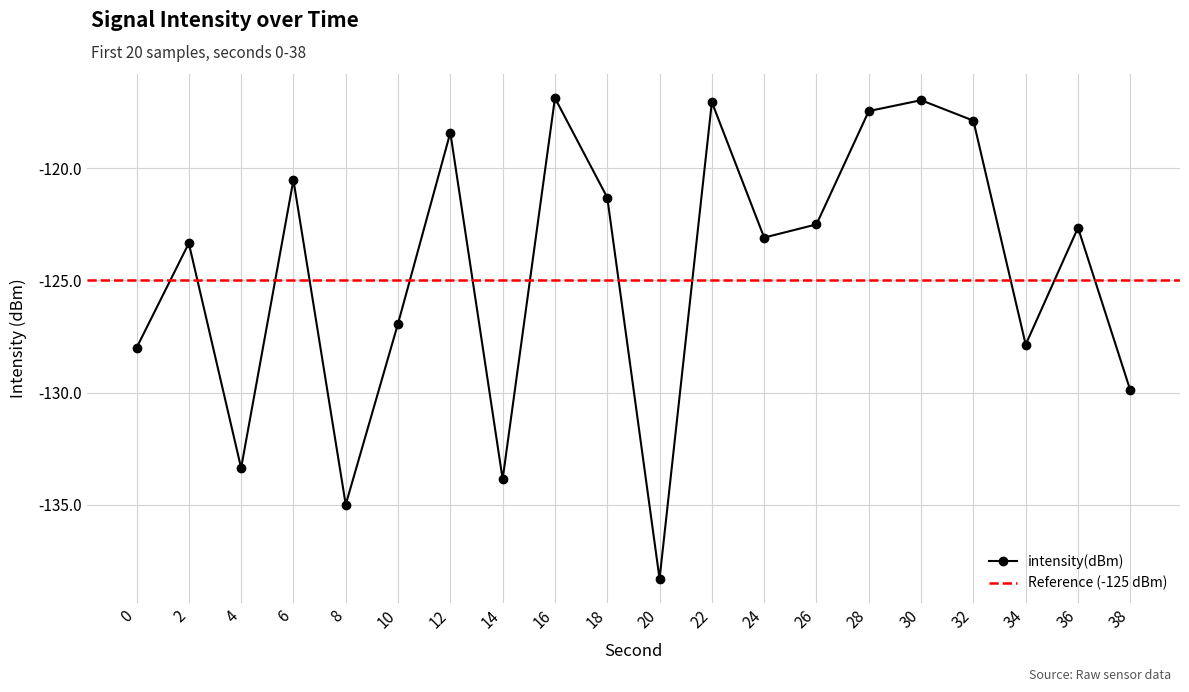

What value does the data have at 20?

-138.3